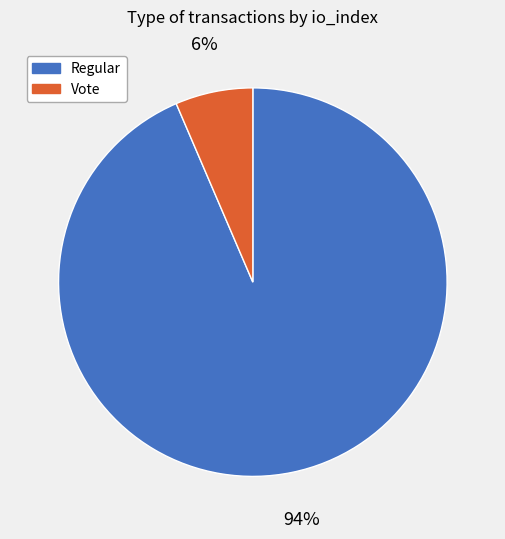

True or false: Vote accounts for 1% of the total.

False